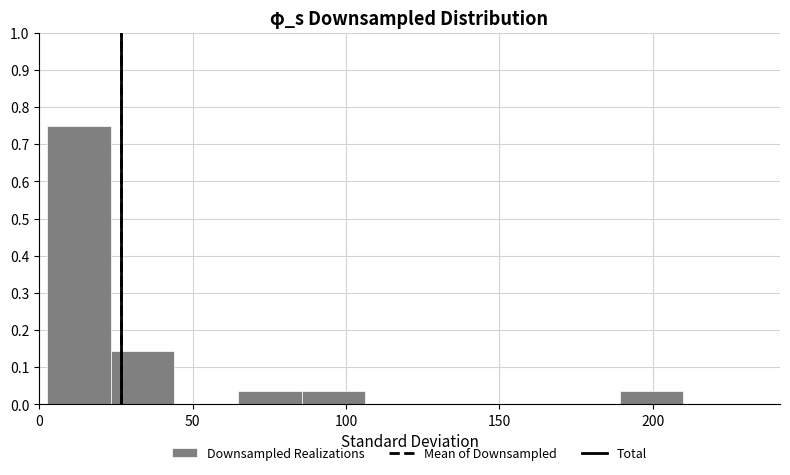

Reading left to right, list every bar in this chart as the range it spans on the x-axis followed by its height. Neither the bar edges nor the heights are printed on the chart, so give them approximately, as read against the axes.

5 to 25: 0.75
25 to 45: 0.14
45 to 65: 0
65 to 85: 0.04
85 to 105: 0.04
105 to 125: 0
125 to 150: 0
150 to 170: 0
170 to 190: 0
190 to 210: 0.04